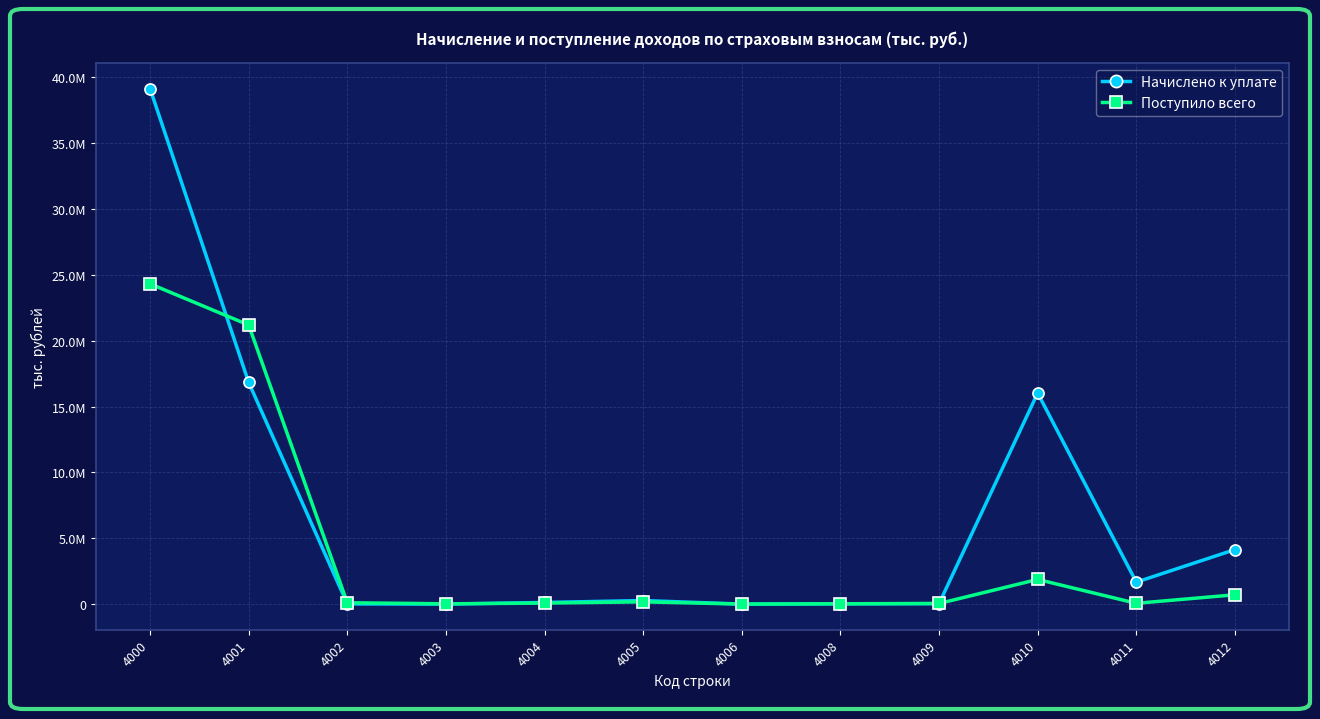

Is this an area chart (filled region under the line)?

No